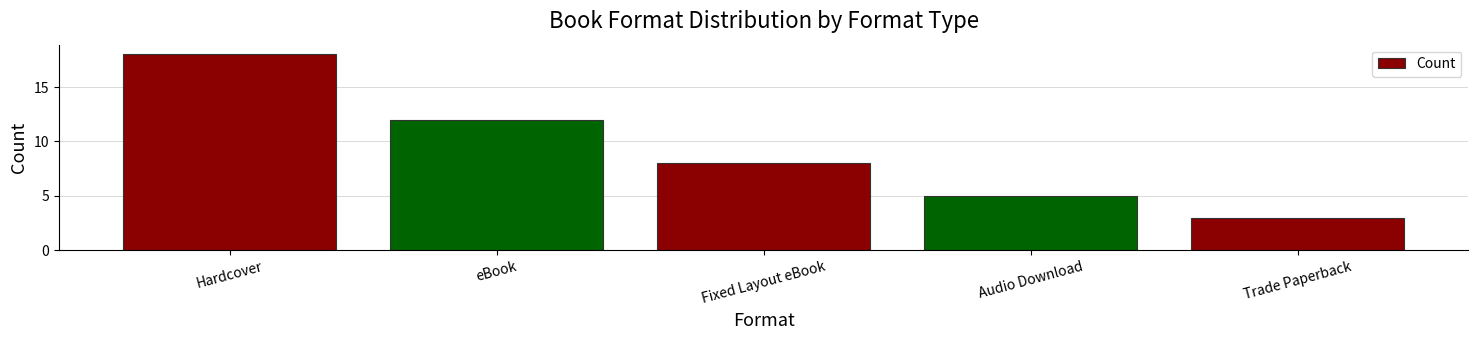

What is the label of the 4th bar from the right?

eBook